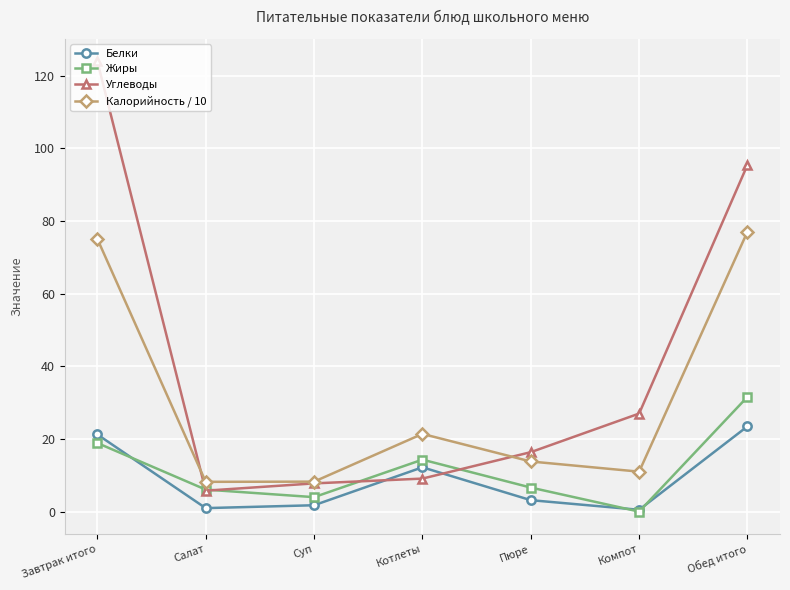

How many categories are shown in the chart?

7